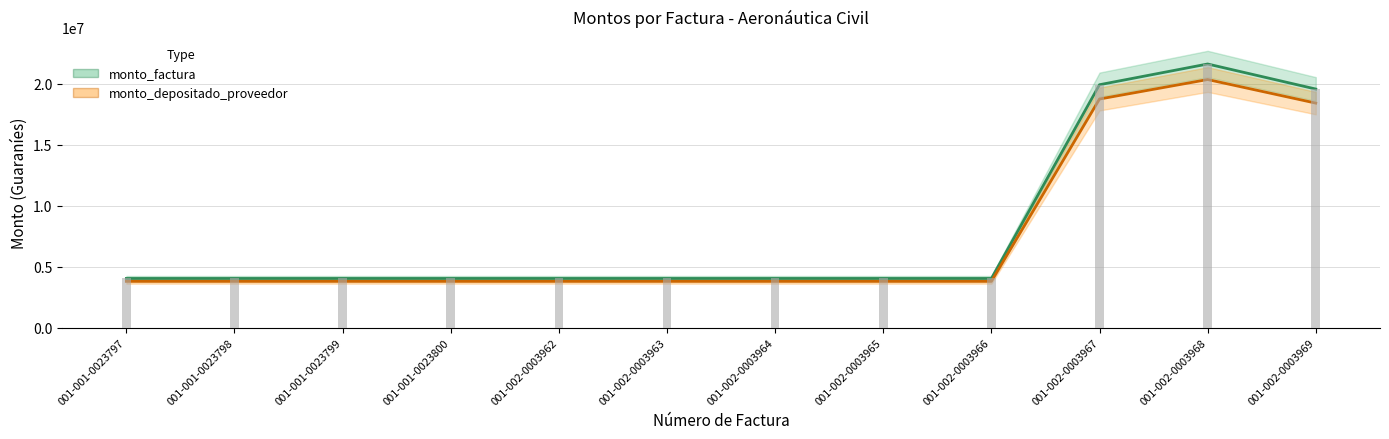

Between 001-002-0003964 and 001-002-0003968, which series saw the biggest shift?

monto_factura